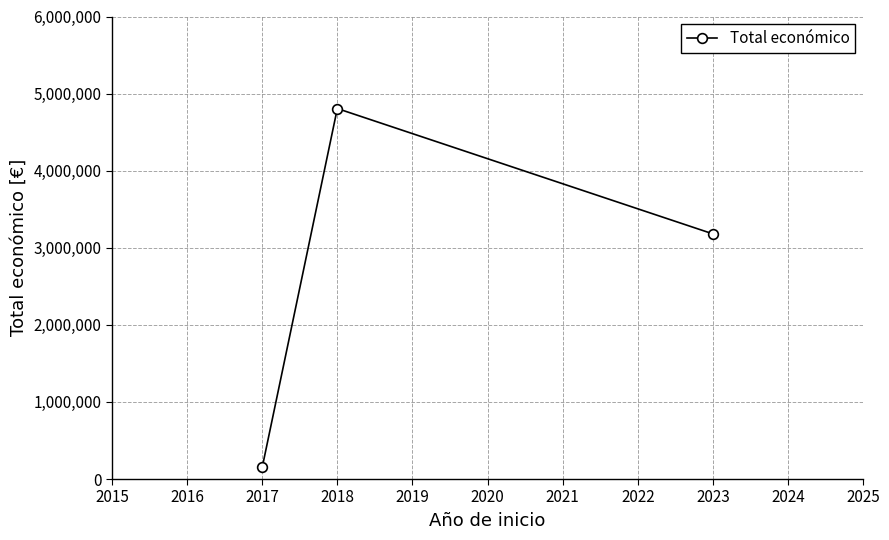

Reading left to right, transcribe all the data shown in this chart.

2017=150000	2018=4805923	2023=3180096